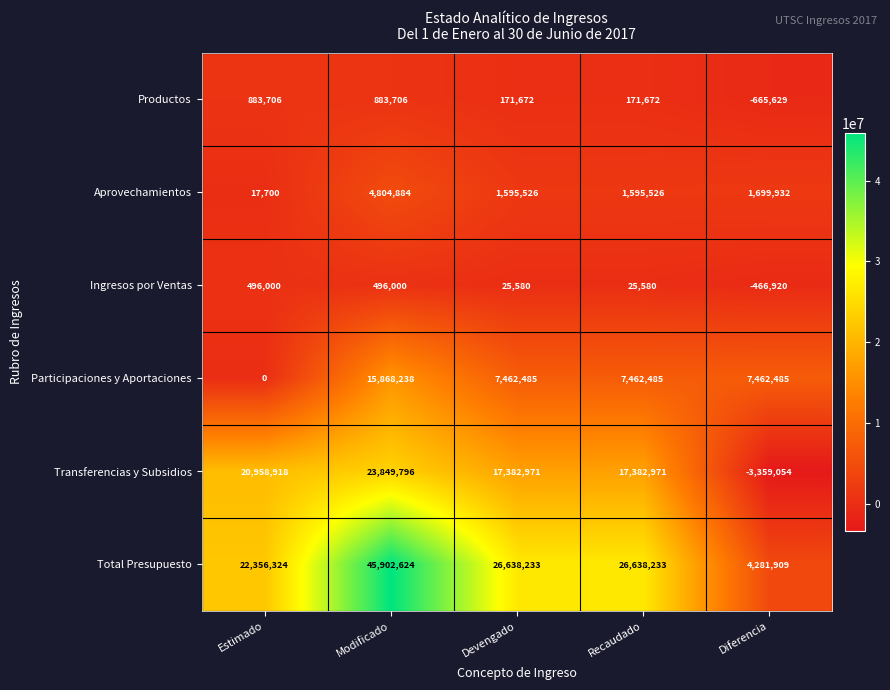

Rank the series by their maximum value, from lowest to highest.

Ingresos por Ventas, Productos, Aprovechamientos, Participaciones y Aportaciones, Transferencias y Subsidios, Total Presupuesto